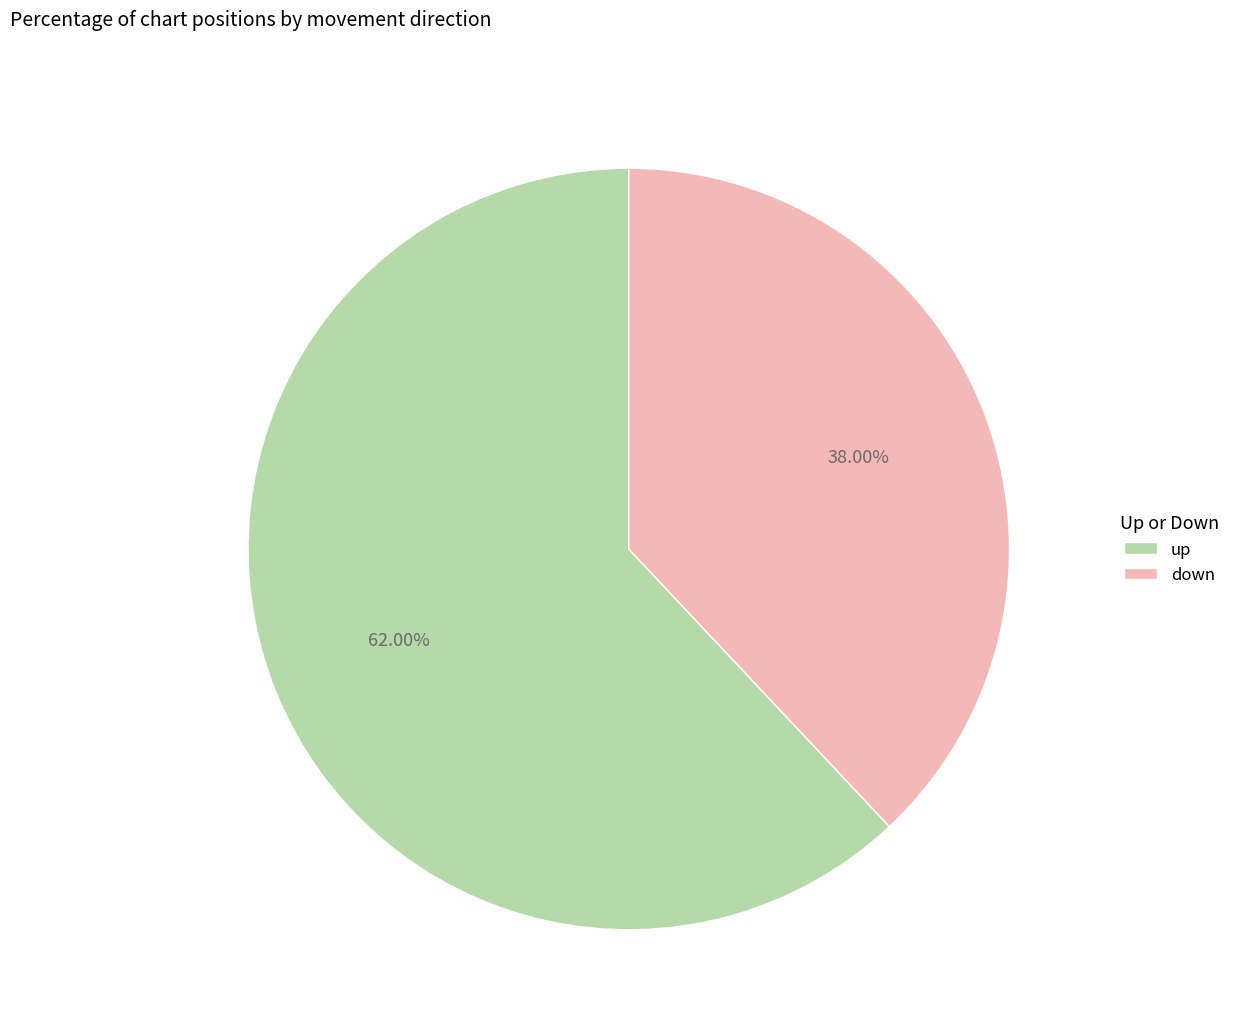

Rank the categories by value from highest to lowest.

up, down